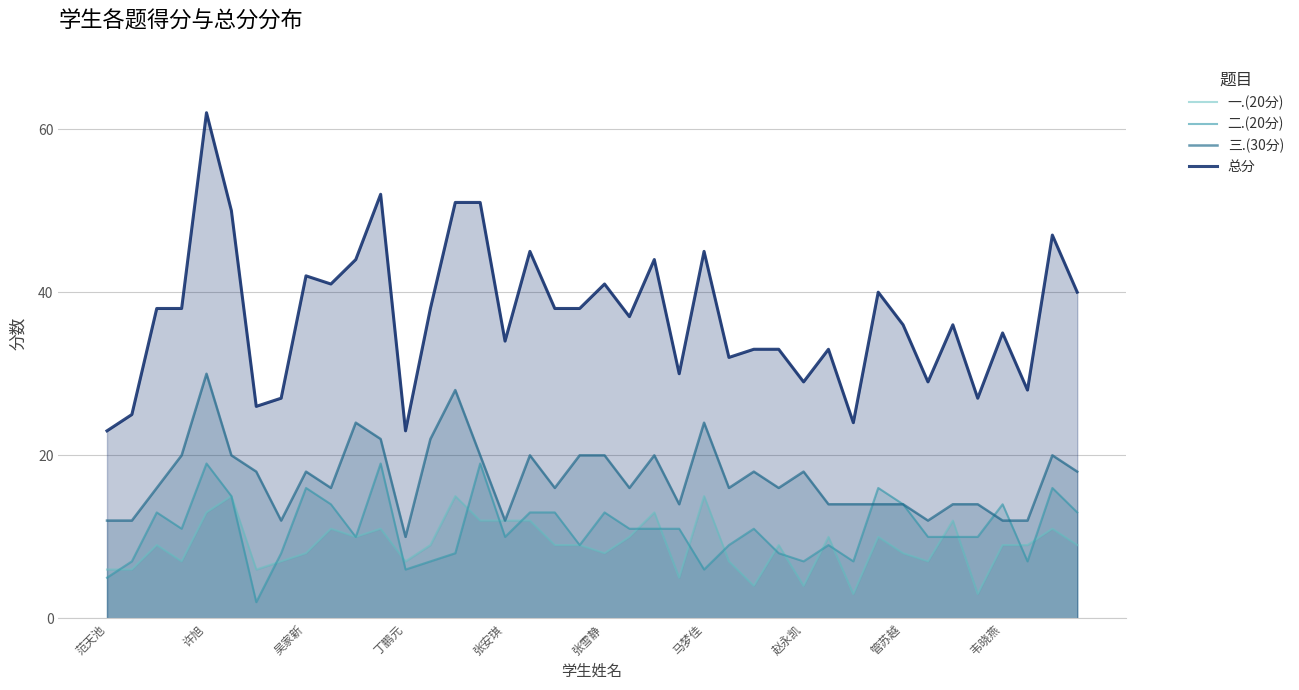

What is the spread (max minus min) of values at 马梦佳?

39